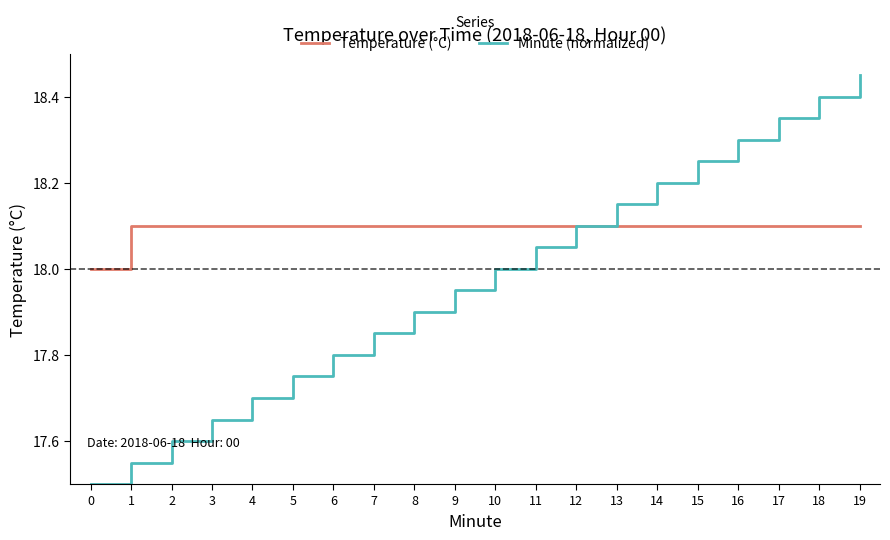

Count the Temperature (°C) values in the range 18 to 19.

20